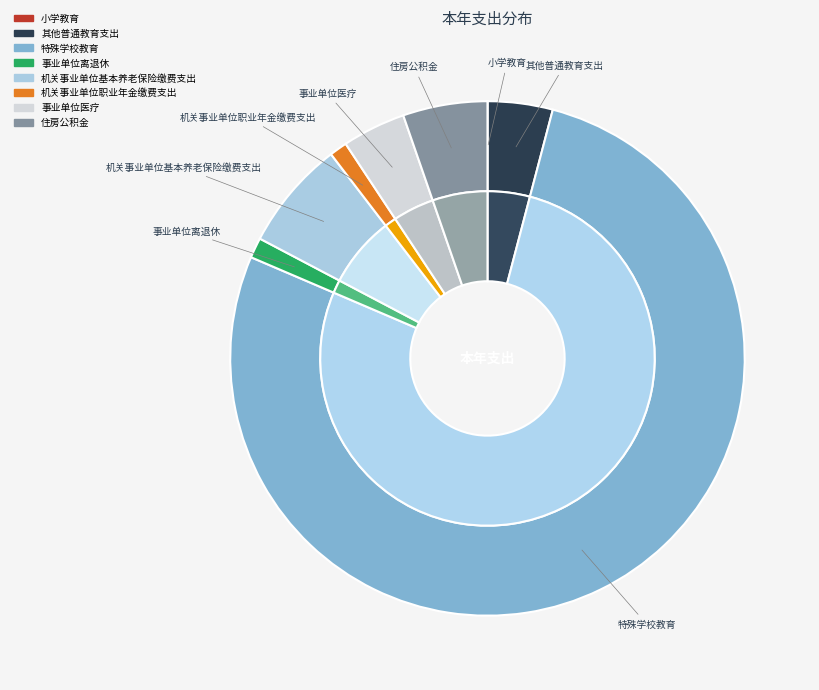

What percentage is the 机关事业单位职业年金缴费支出 slice, to the nearest percent?

1%